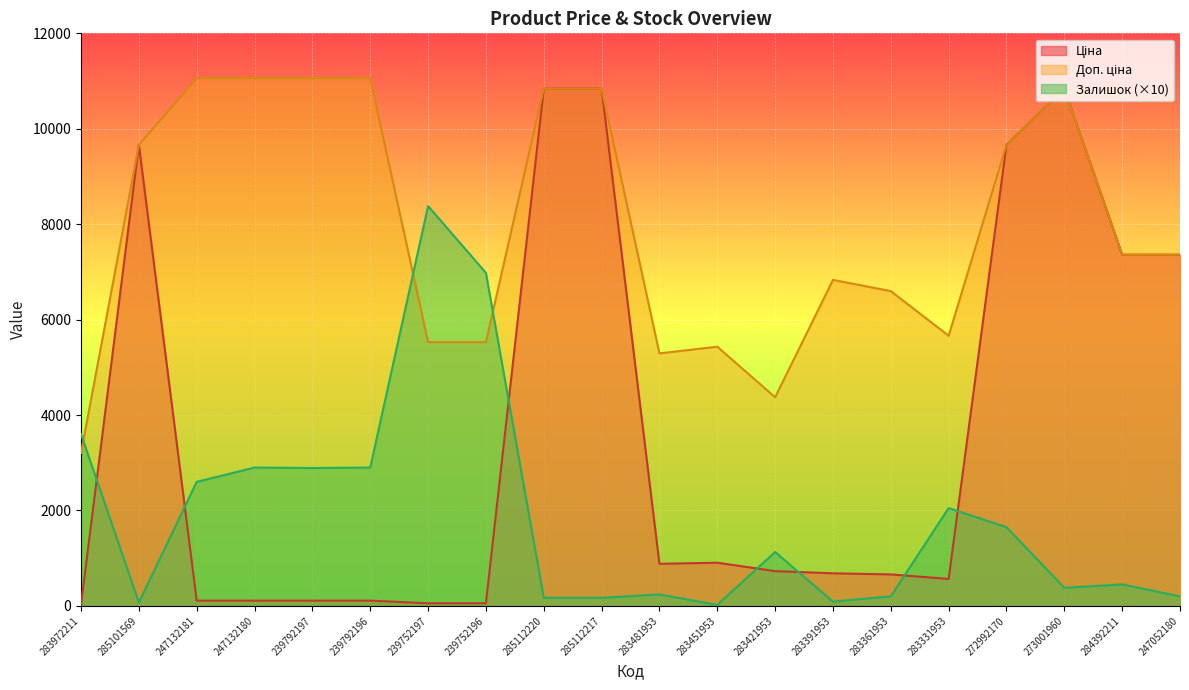

Is it true that Залишок equals 30.2 at 283451953?

False